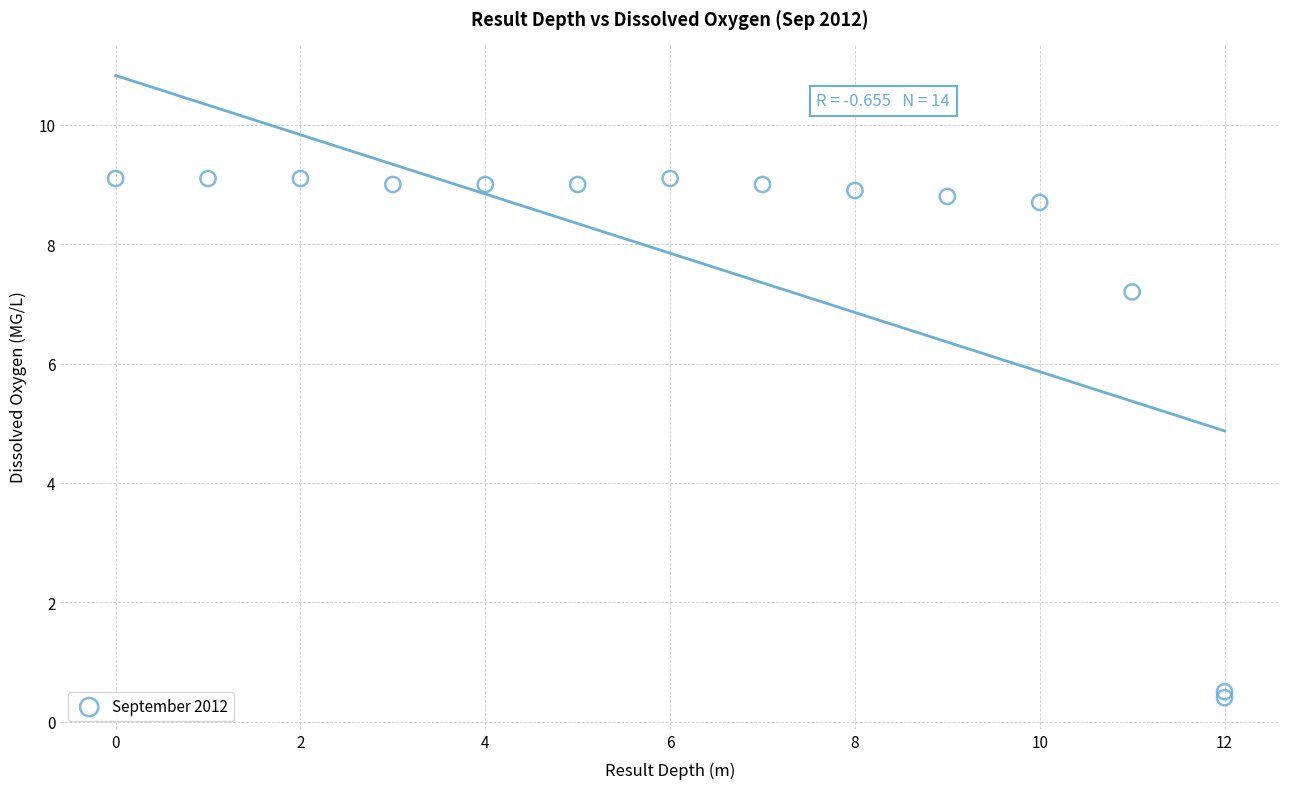

What Y value in the scatter plot is closest to 4?

7.2